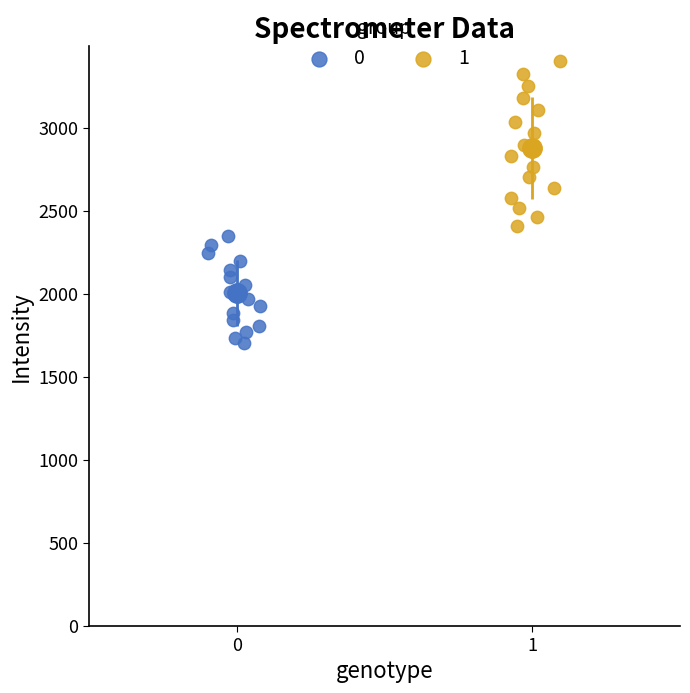

Which series reaches the minimum Y coordinate?

0